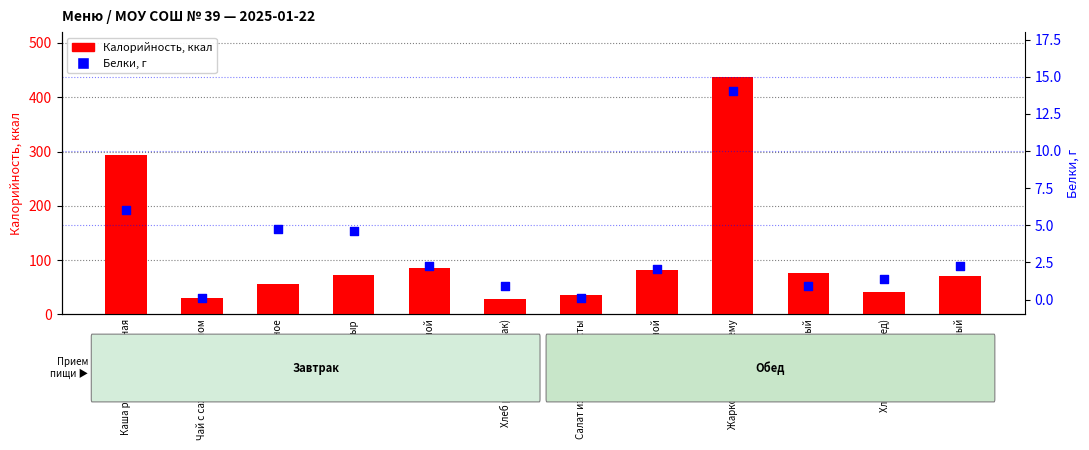

What is the total value across all series at Суп овощной?

84.3